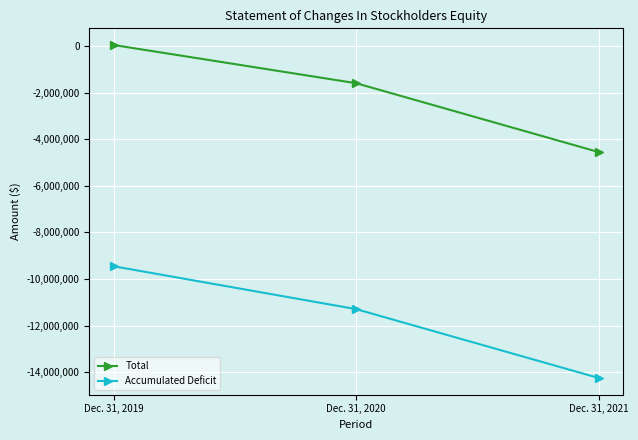

The Accumulated Deficit series shows -14247760 at Dec. 31, 2021. True or false?

True